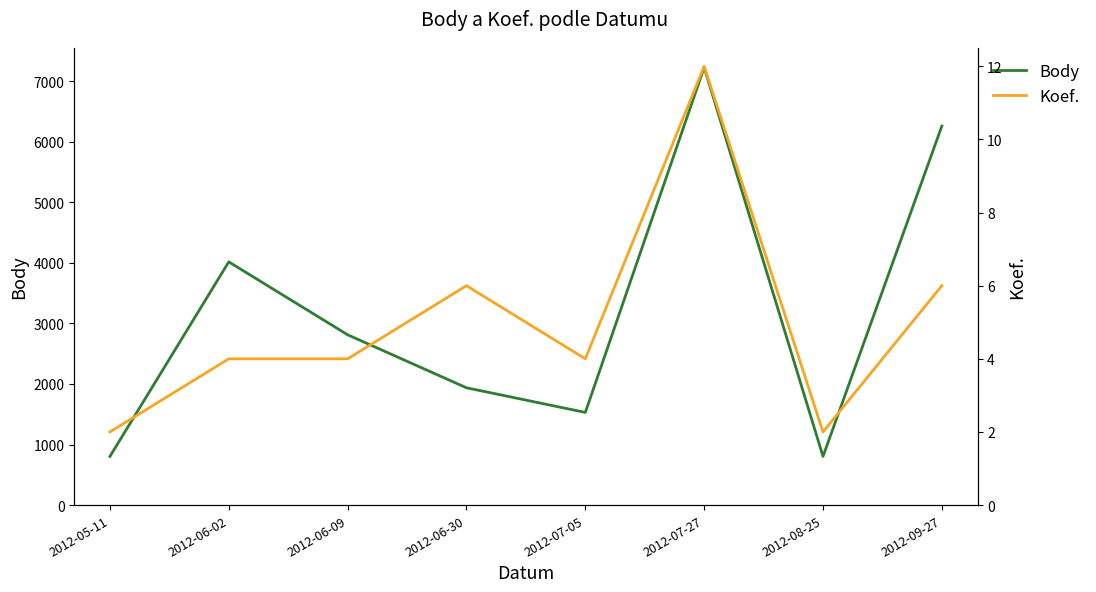

What is the smallest value displayed?

2